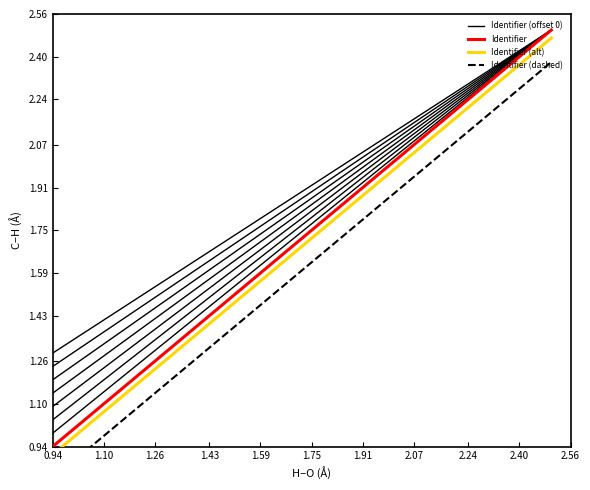

The Identifier (offset 0) series shows 3.4 at 1.91. True or false?

False